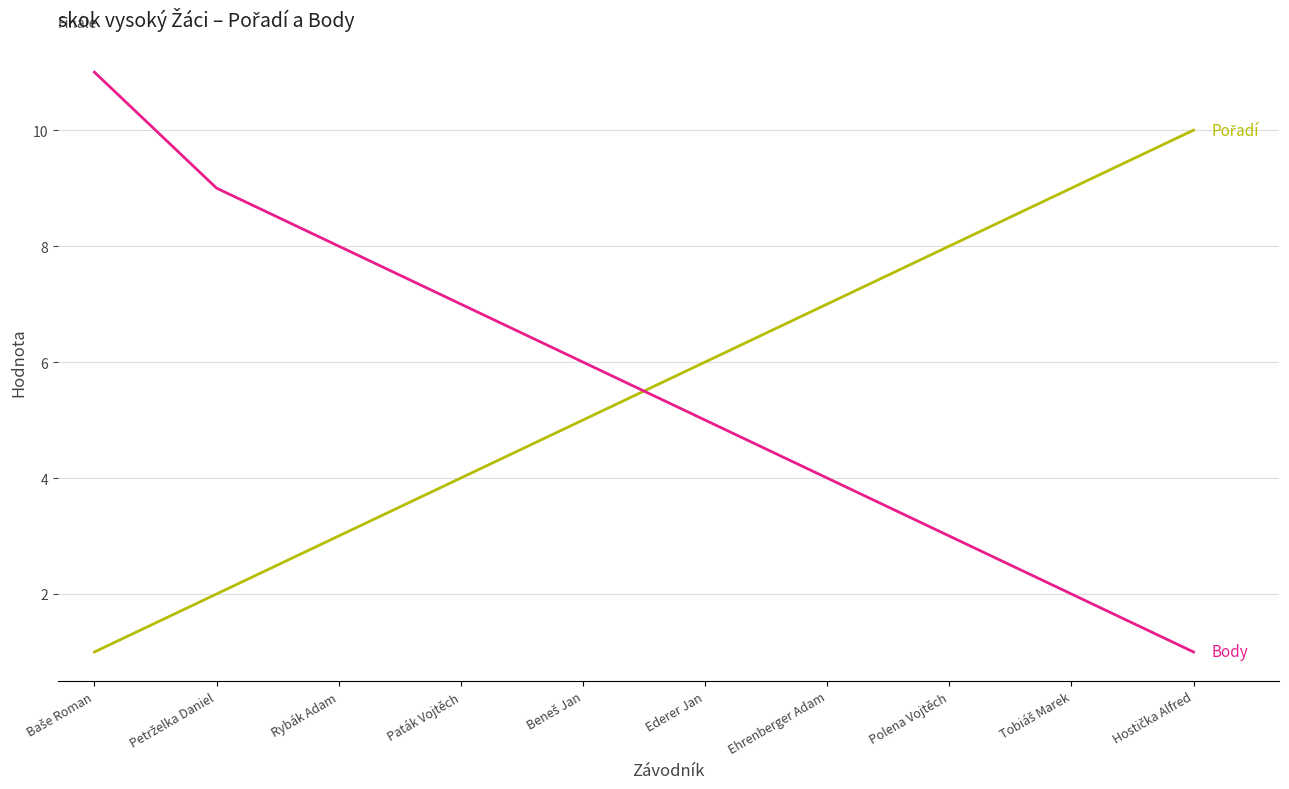

What is the difference between the highest and lowest values at Polena Vojtěch?

5